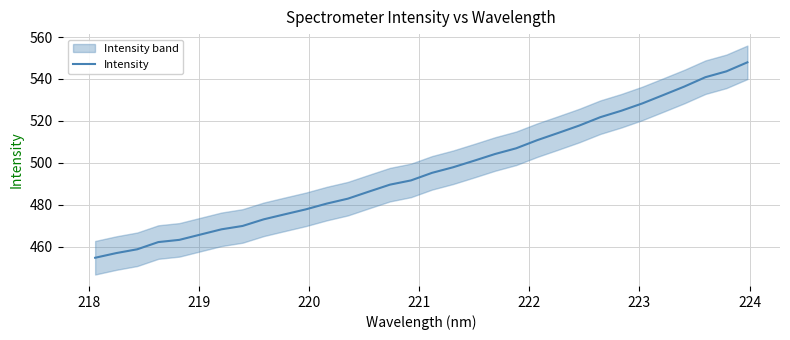

Does the chart have visible grid lines?

Yes